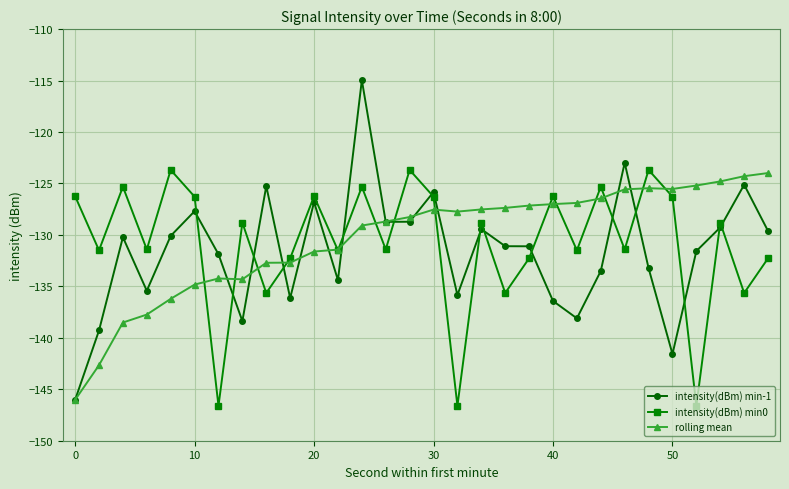

Which series has the largest range (max minus min)?

intensity(dBm) min-1